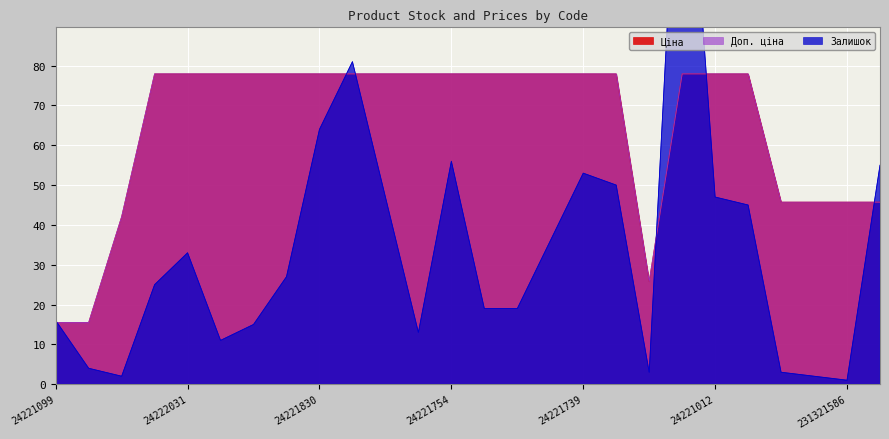

What is the difference between the highest and lowest values at 24221138?

84.1